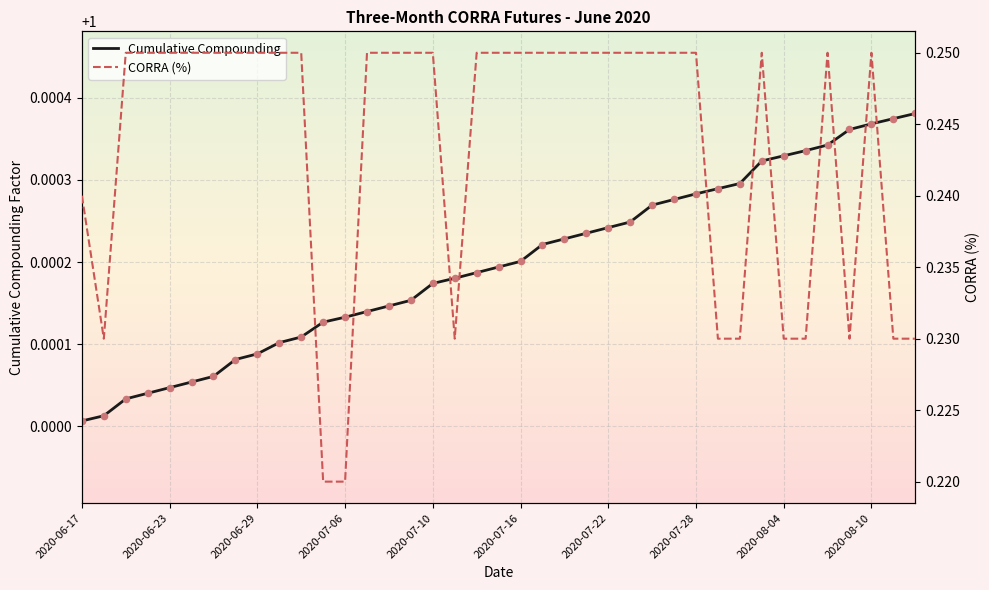

Which series reaches the maximum Y coordinate?

Cumulative Compounding